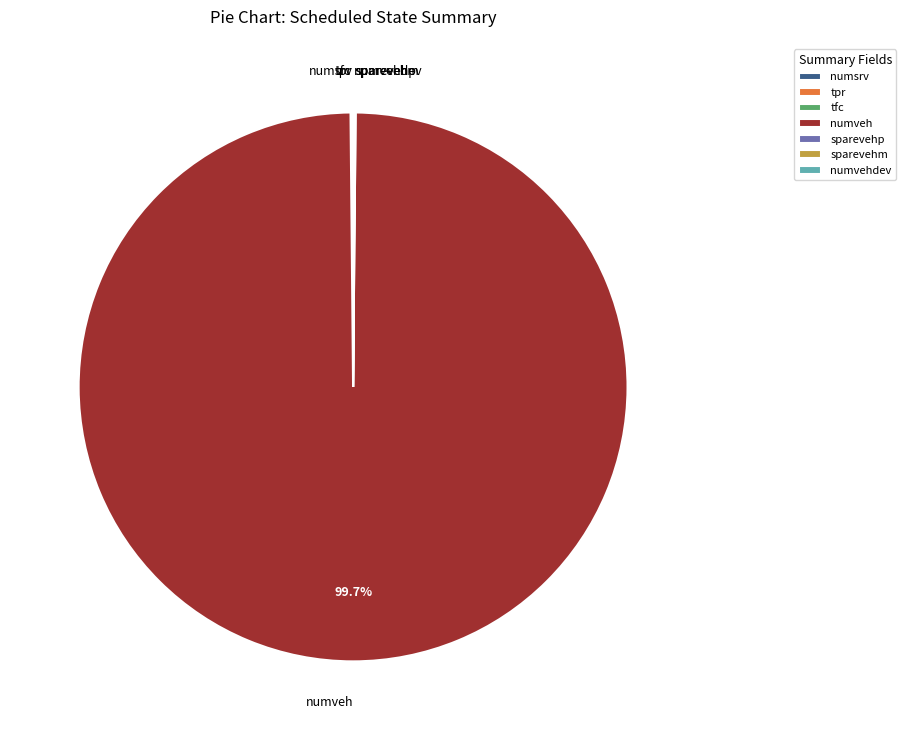

Is numveh the majority of the pie?

Yes